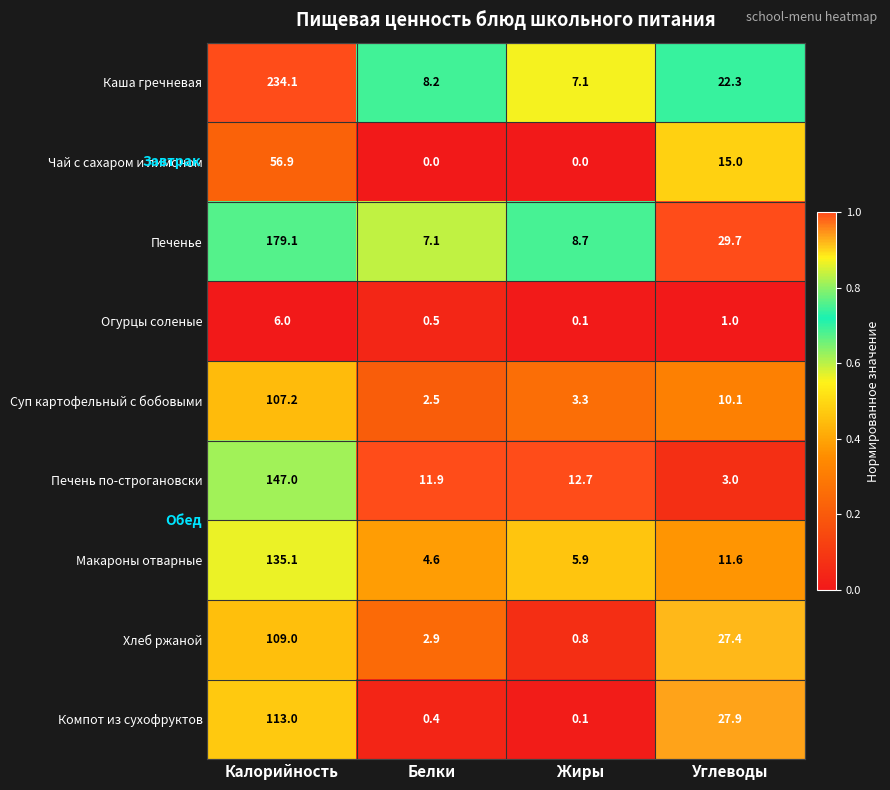

List the series in order of their peak value, highest first.

Каша гречневая, Печенье, Печень по-строгановски, Макароны отварные, Компот из сухофруктов, Хлеб ржаной, Суп картофельный с бобовыми, Чай с сахаром и лимоном, Огурцы соленые